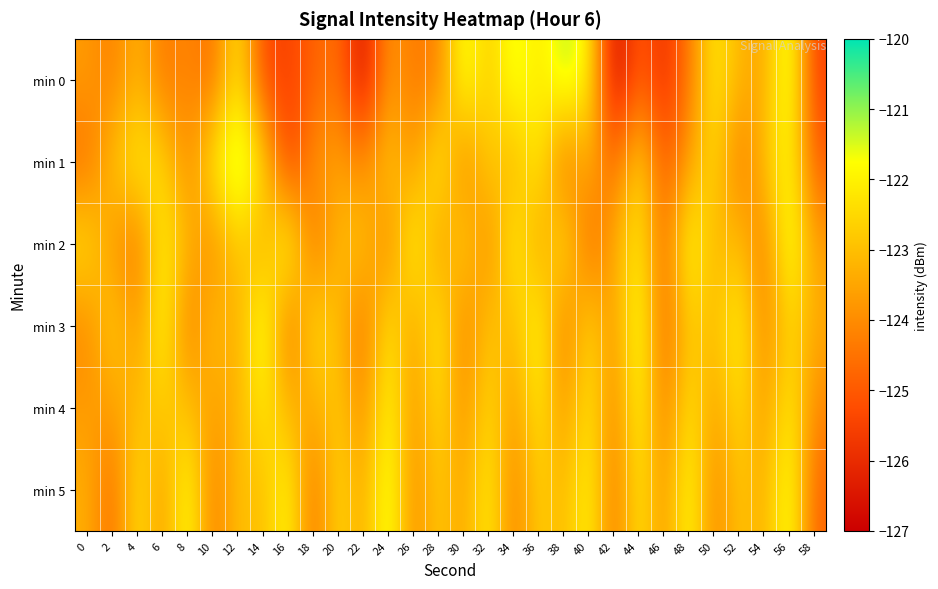

How many data points does each series have?

30